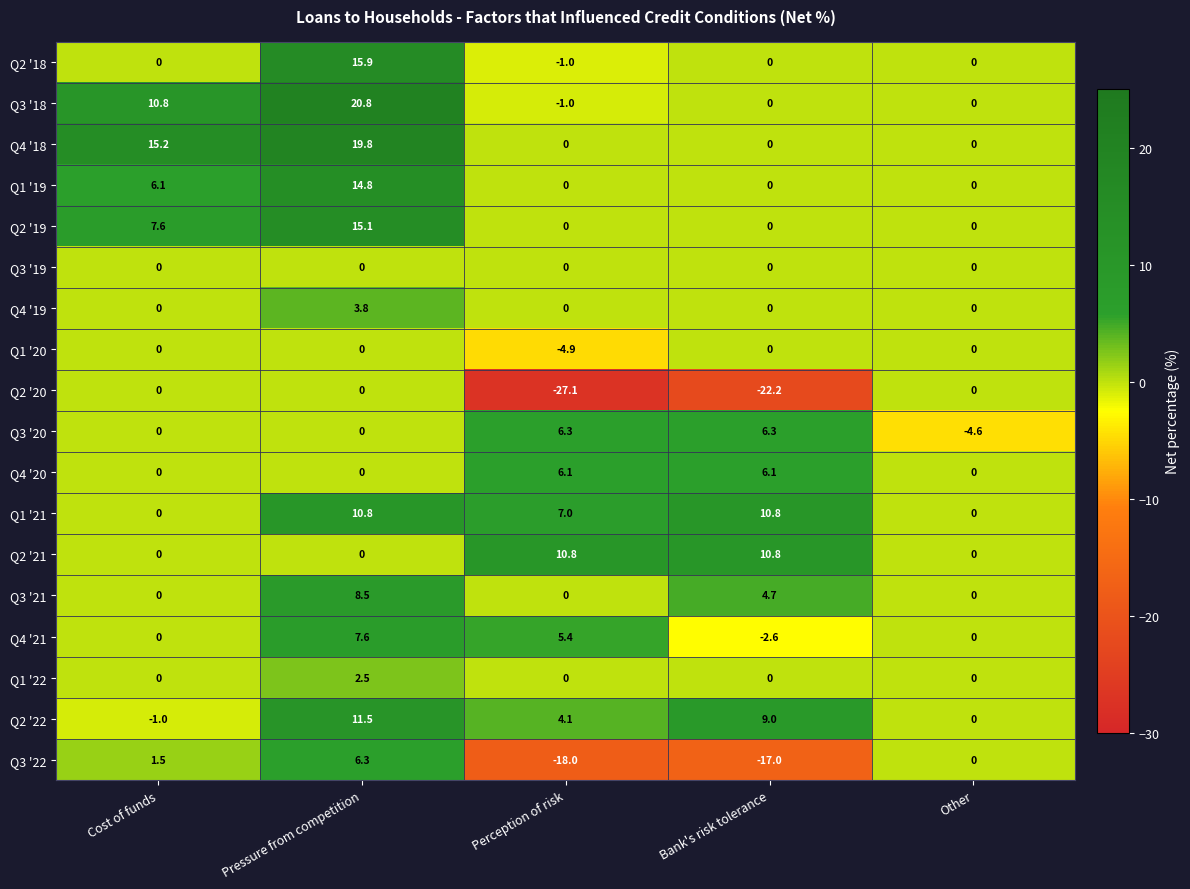

Which series has the largest total across all categories?

Q4 '18